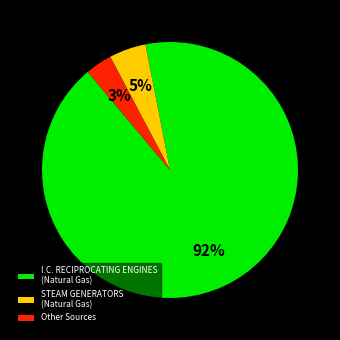

Count the number of slices in the pie.

3